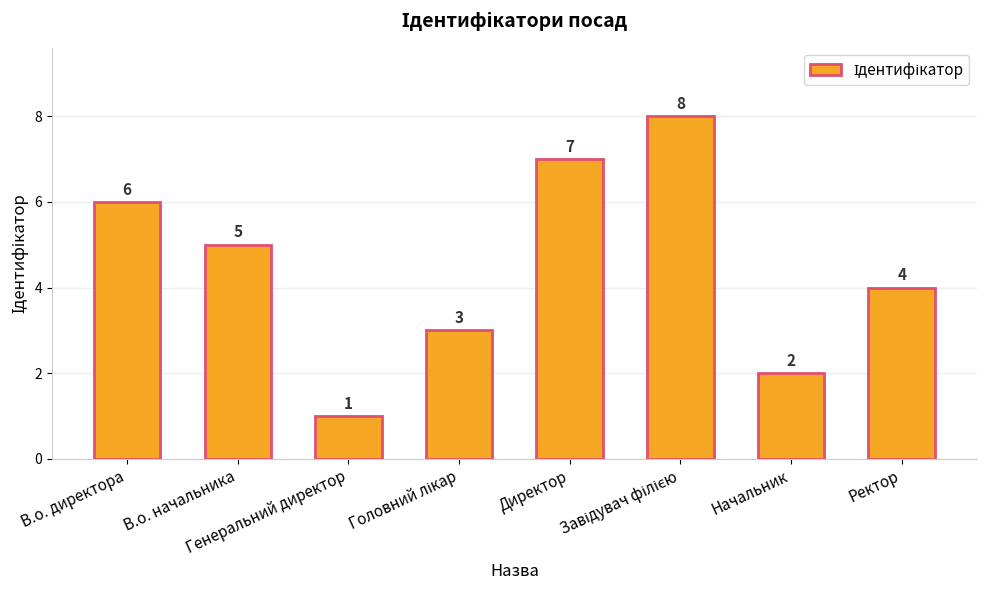

Count the values in the range 3 to 7.

5